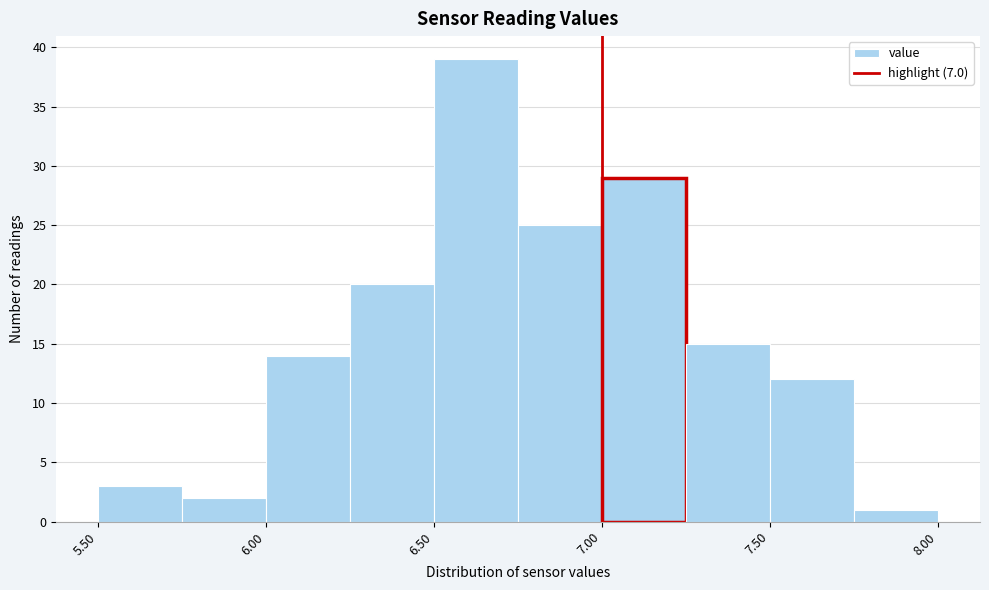

Reading left to right, transcribe this chart: for each bar, give the range it covers on the x-axis and its height. The values are not printed on the chart, so give them approximately, as read against the axis.

5.50 to 5.75: 3
5.75 to 6.00: 2
6.00 to 6.25: 14
6.25 to 6.50: 20
6.50 to 6.75: 39
6.75 to 7.00: 25
7.00 to 7.25: 29
7.25 to 7.50: 15
7.50 to 7.75: 12
7.75 to 8.00: 1